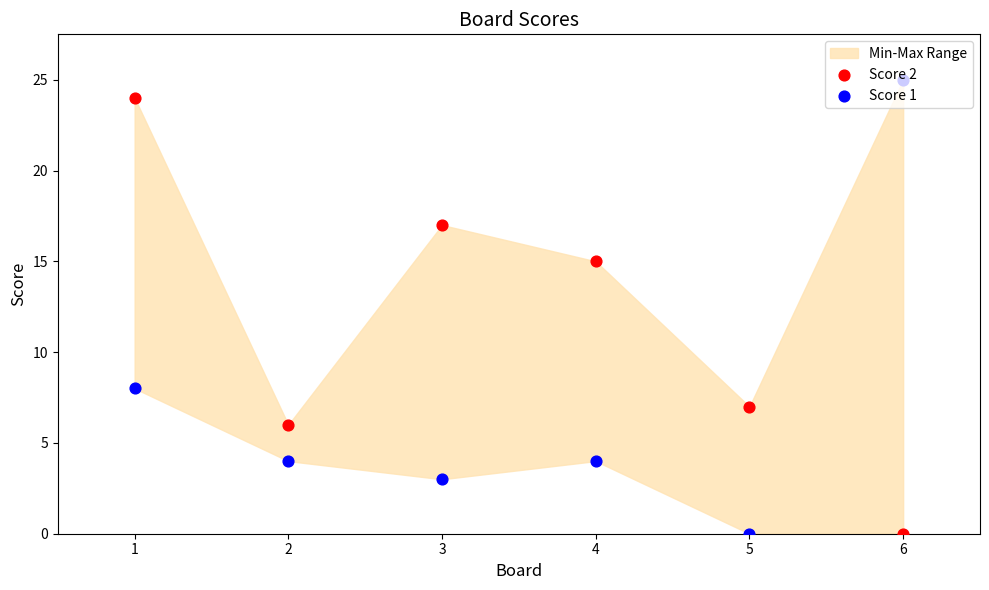

Is the value of Score 1 at 4 greater than the value of Score 2 at 4?

No